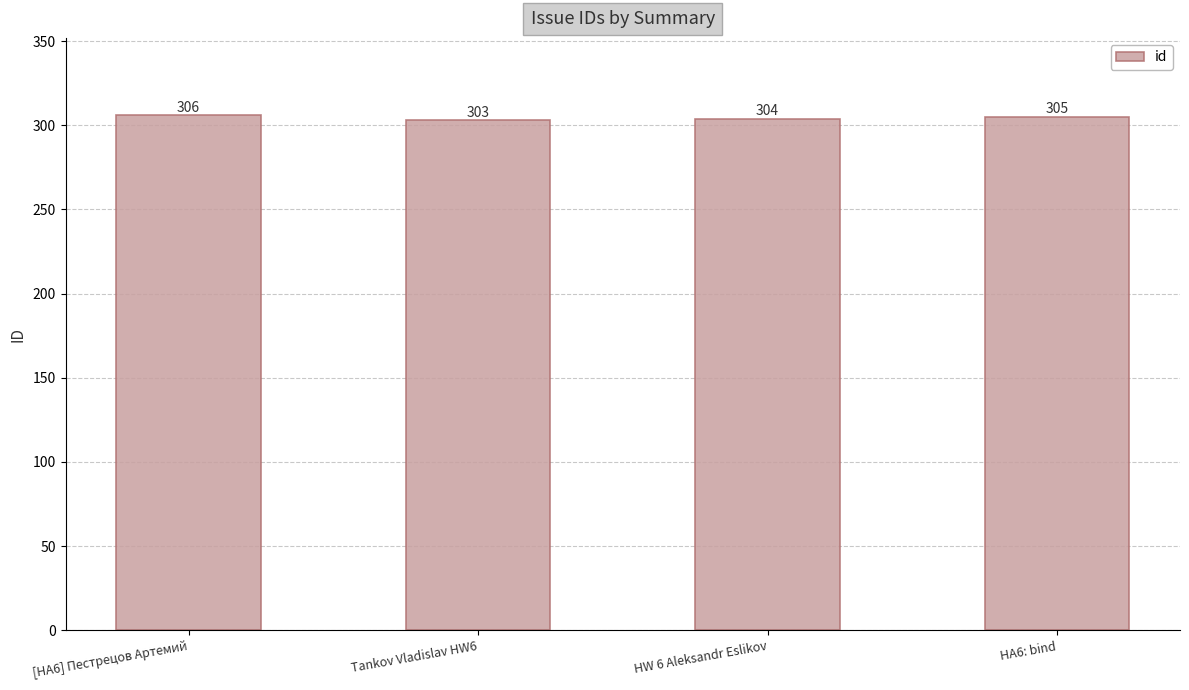

The chart shows a value of 303 at Tankov Vladislav HW6. True or false?

True